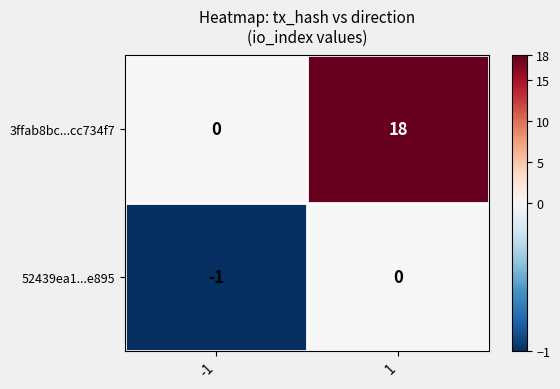

True or false: 3ffab8bc...cc734f7 has a value of 18 at 1.

True